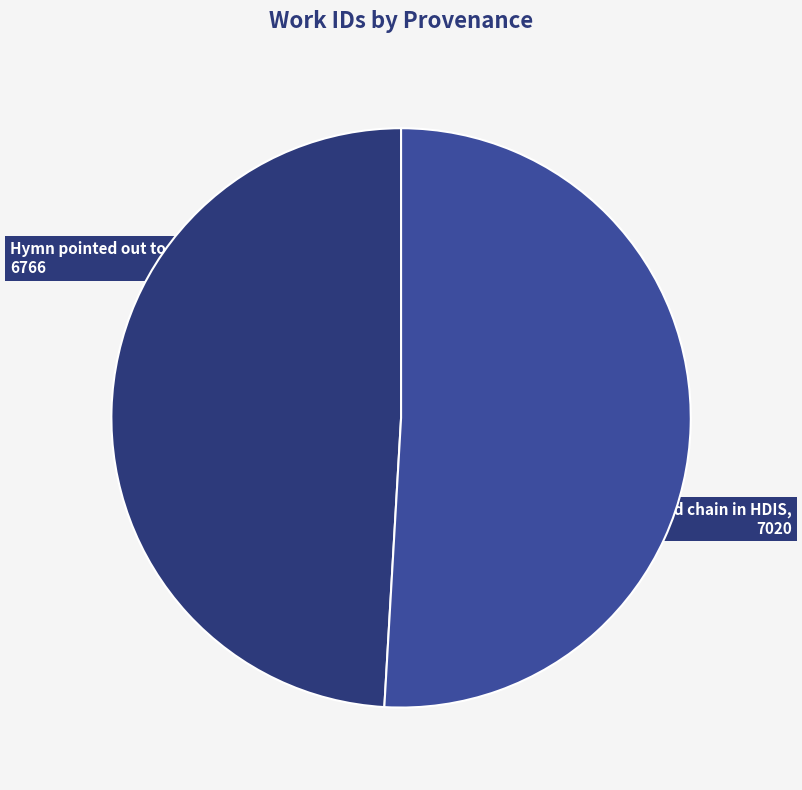

How many segments does this pie chart have?

2